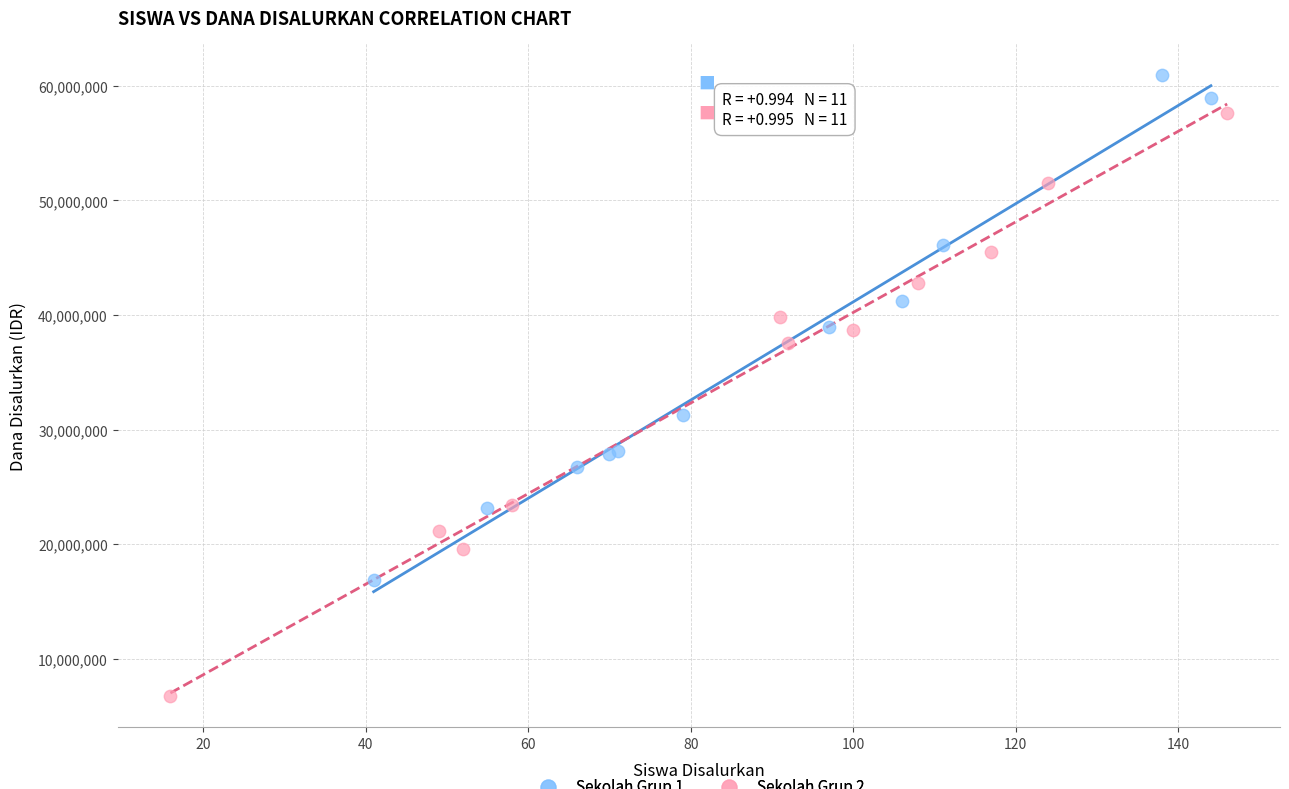

Which series contains the highest Y value?

Sekolah Grup 1